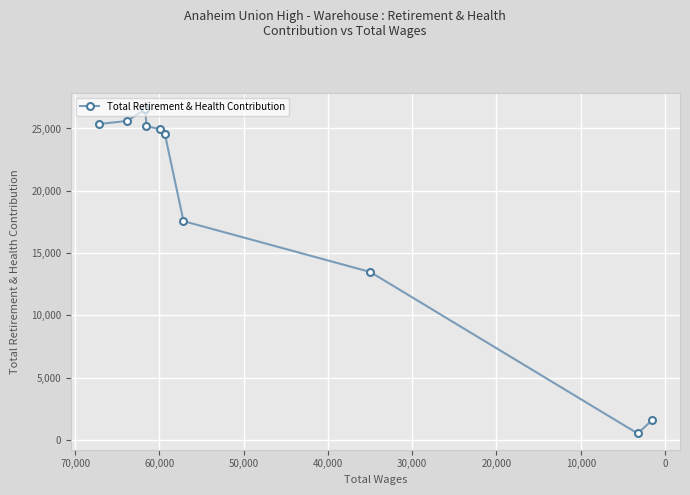

Does the chart display data point markers on the line(s)?

Yes